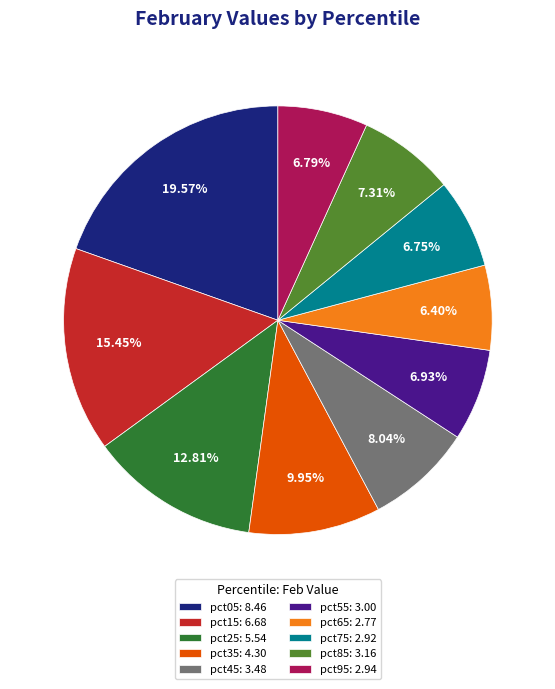

Which slice is the largest?

pct05